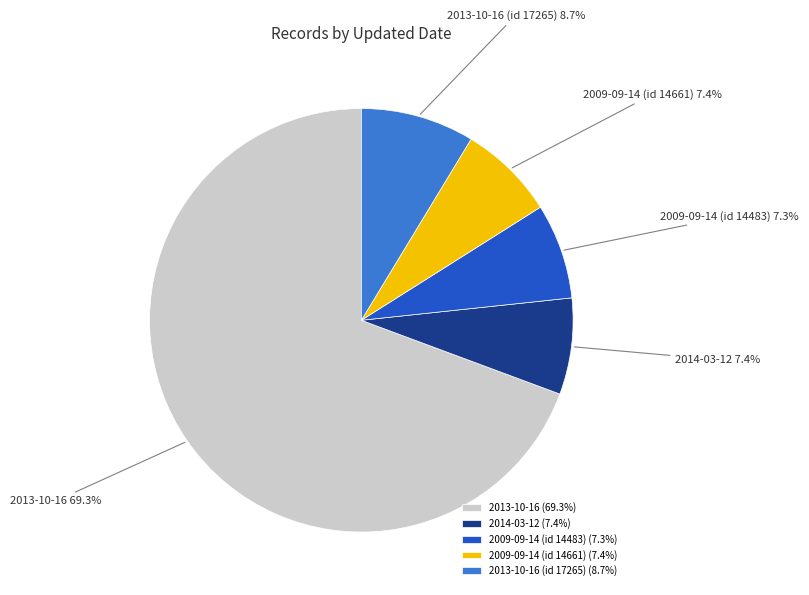

Which category has the biggest portion of the pie?

2013-10-16